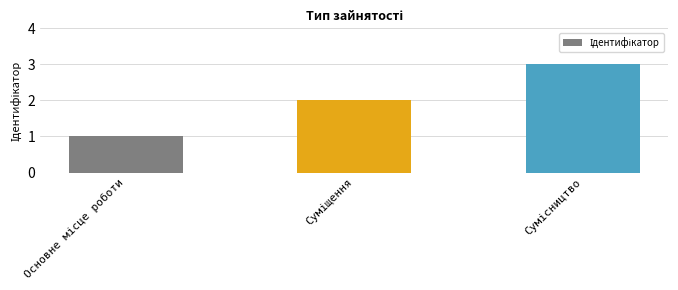

Reading left to right, transcribe all the data shown in this chart.

1	2	3